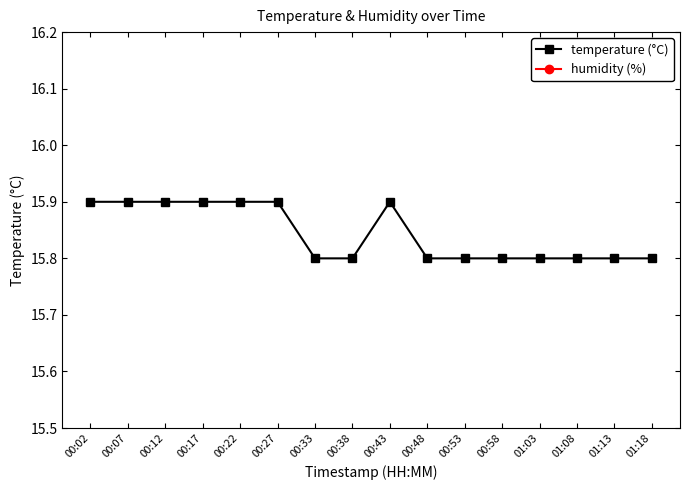

What is the difference between the maximum and second lowest values in the temperature (°C) series?

0.1